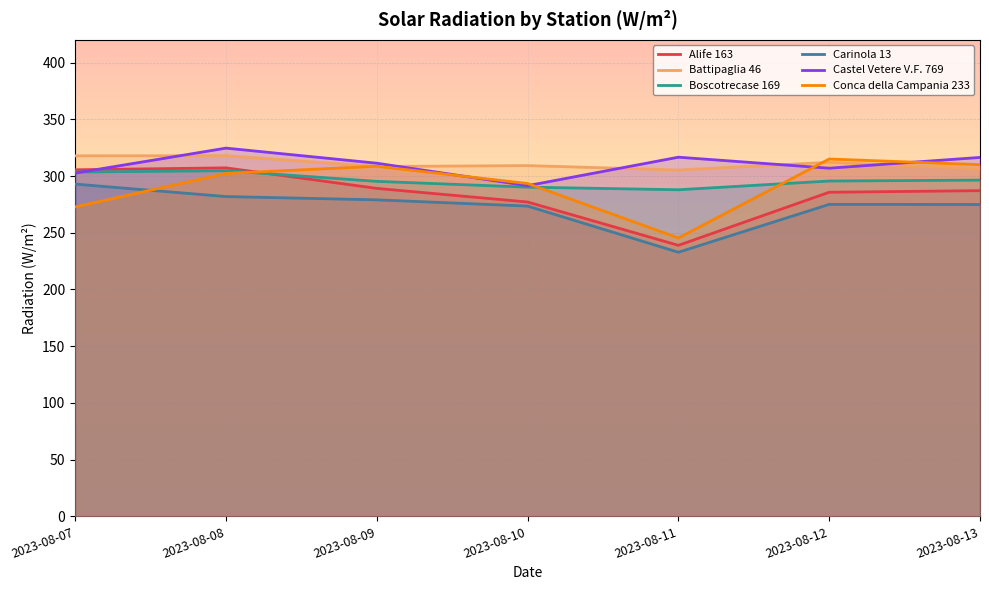

How many lines are shown in the chart?

6